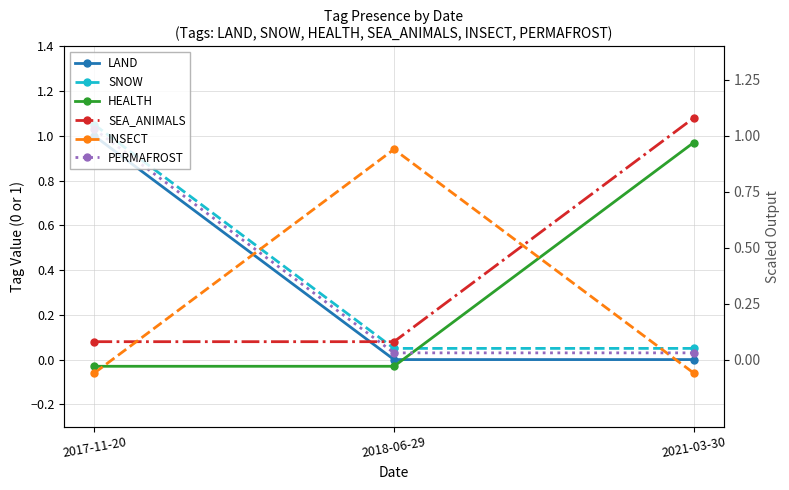

Reading right to left, what are all the values shown in this chart?

LAND: 0.0	0.0	1.0
SNOW: 0.1	0.1	1.1
HEALTH: 1.0	-0.0	-0.0
SEA_ANIMALS: 1.1	0.1	0.1
INSECT: -0.1	0.9	-0.1
PERMAFROST: 0.0	0.0	1.0